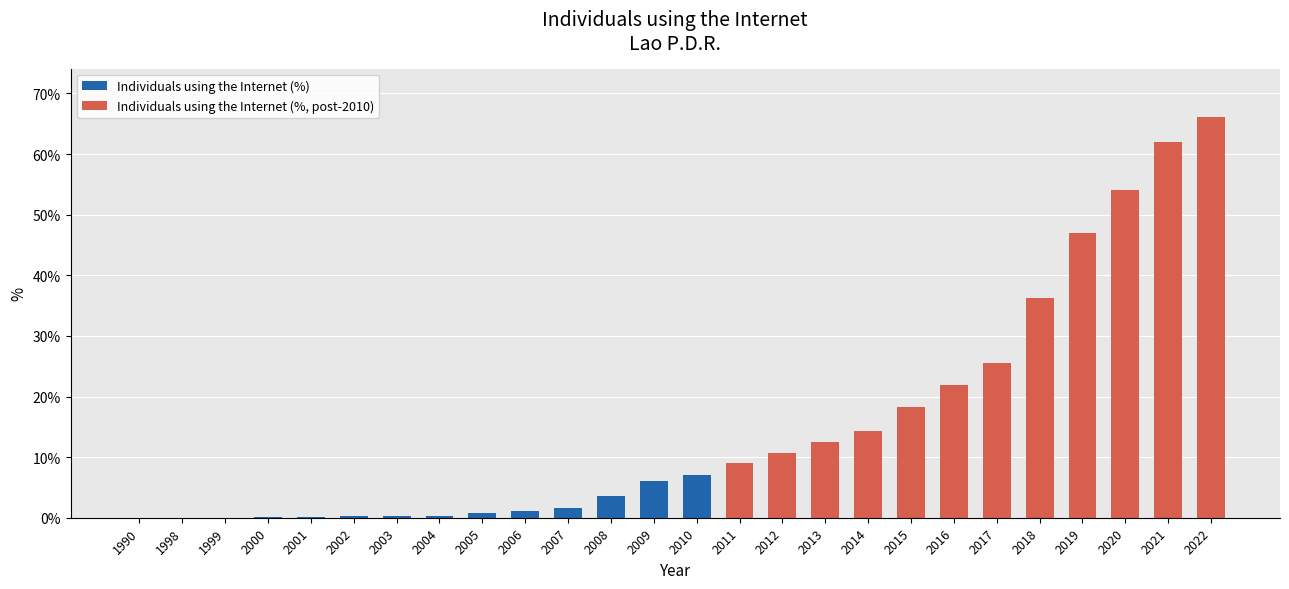

Are the bars horizontal?

No